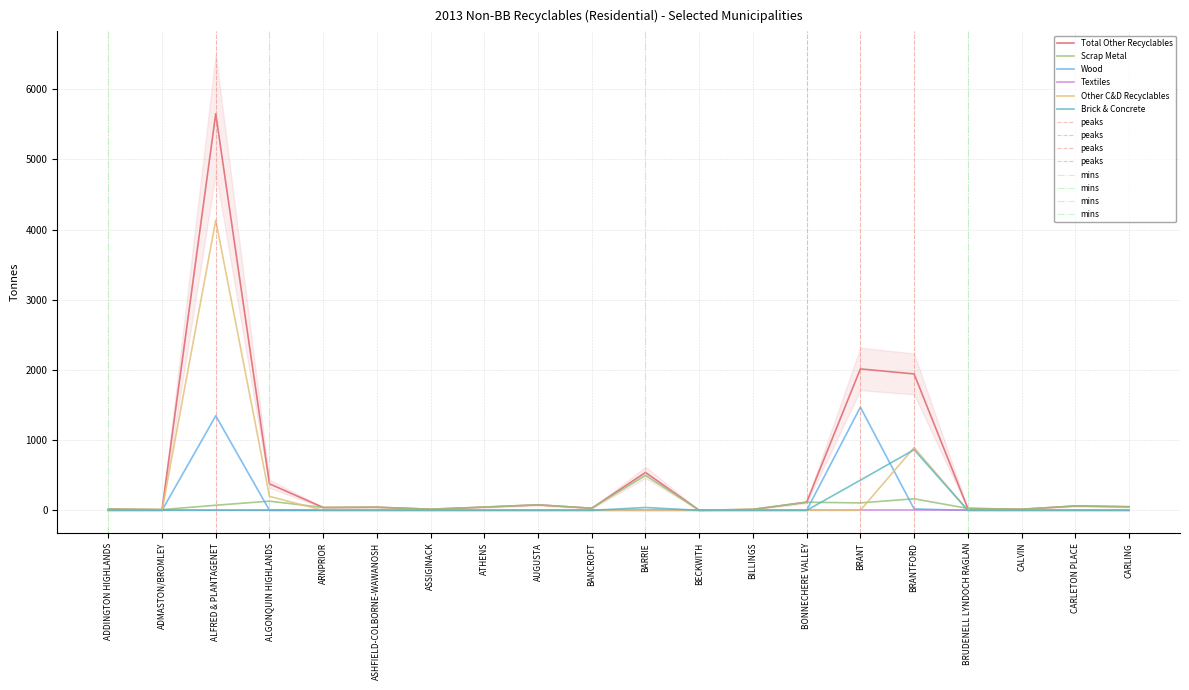

Which category has the highest value across all series?

ALFRED & PLANTAGENET